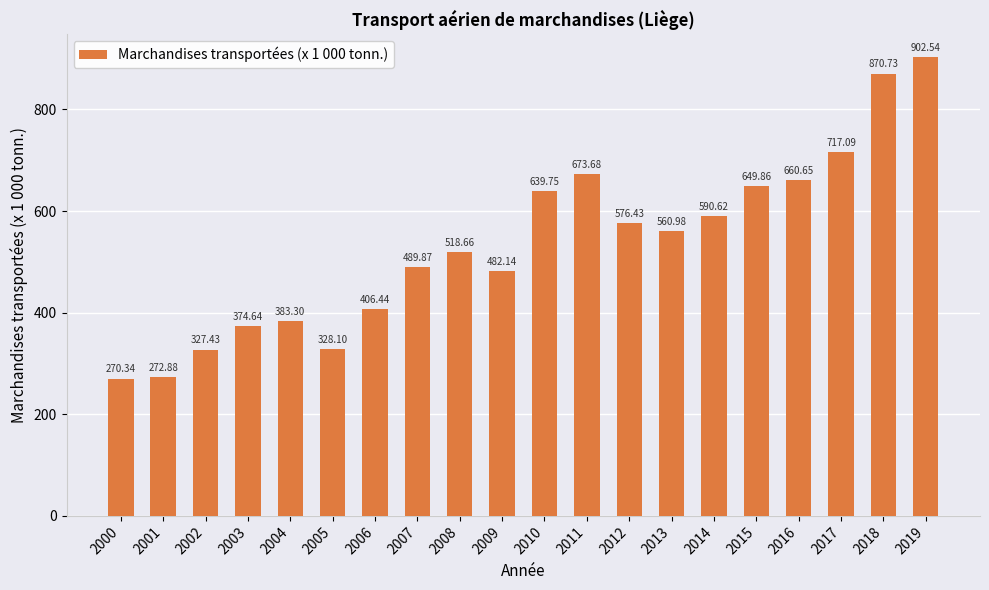

How many distinct data groups are displayed?

1